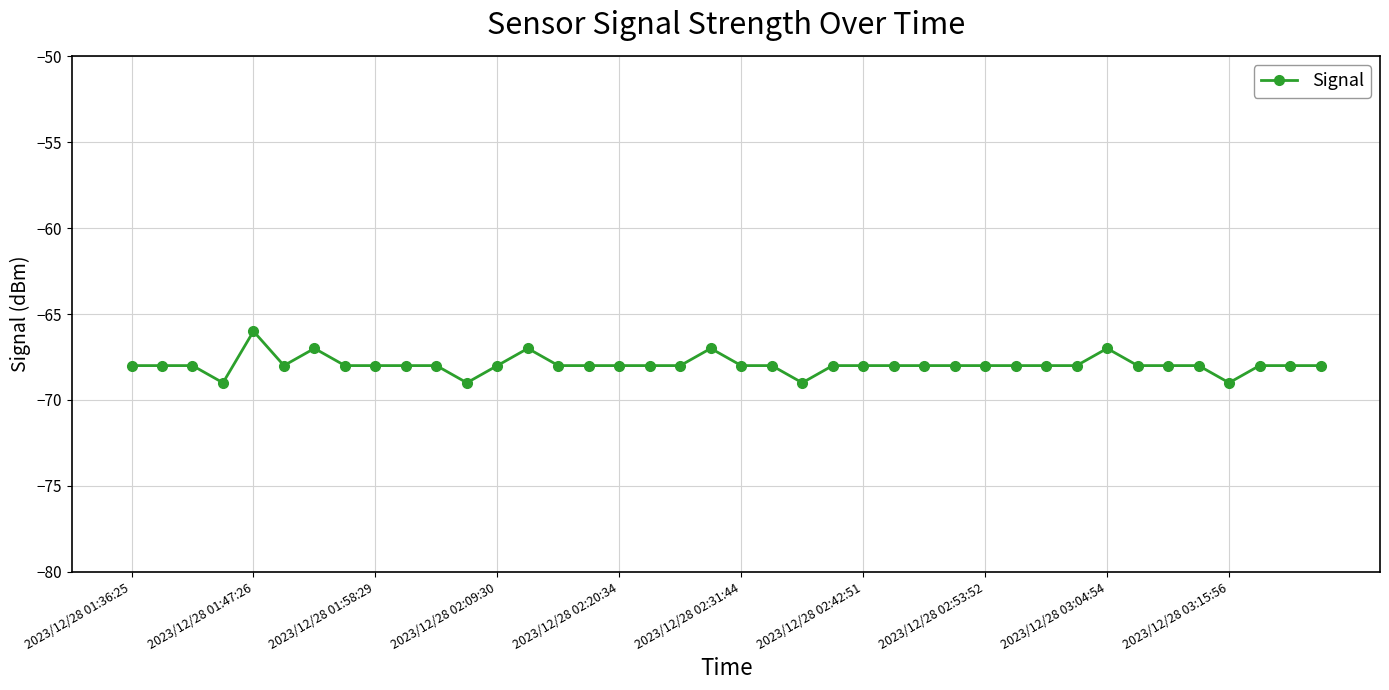

What is the smallest value displayed?

-69